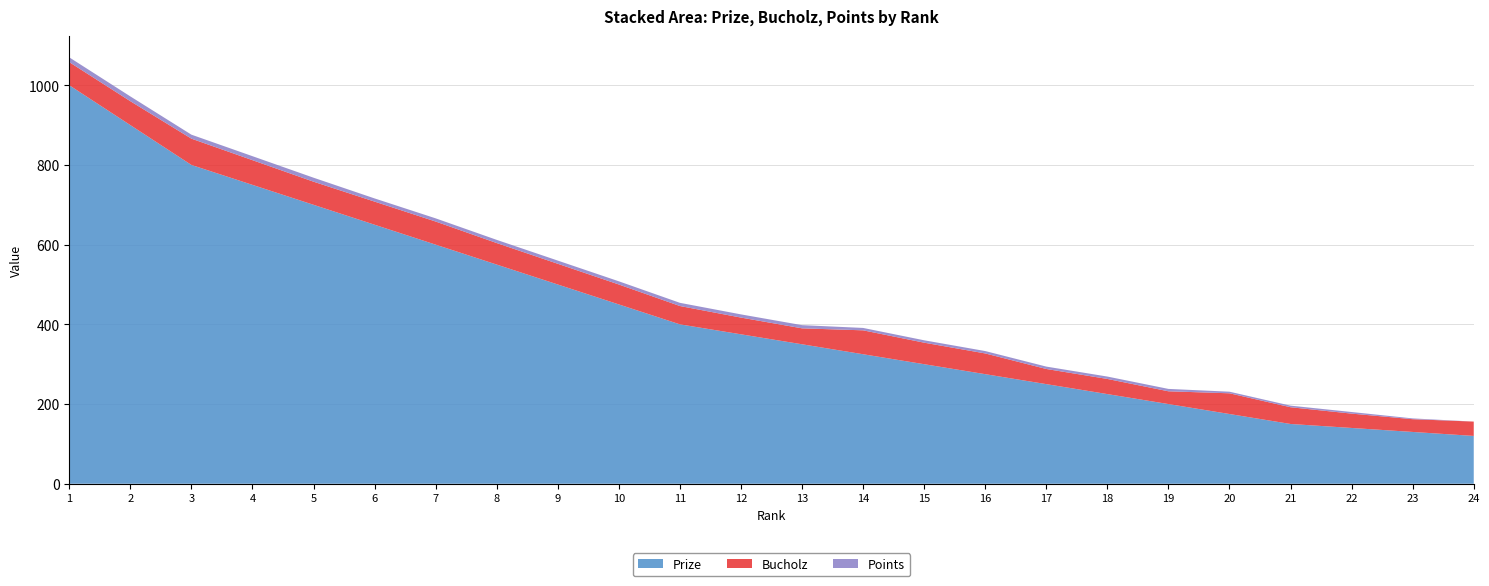

Reading left to right, list all the values displayed in this chart.

Prize: 1000	900	800	750	700	650	600	550	500	450	400	375	350	325	300	275	250	225	200	175	150	140	130	120
Bucholz: 58	60	66	62	58	58	58	54	52	50	46	42	40	60	54	52	38	38	32	52	42	36	32	36
Points: 12	12	10	10	10	8	8	8	8	8	8	8	8	6	6	6	6	6	6	4	4	4	2	0